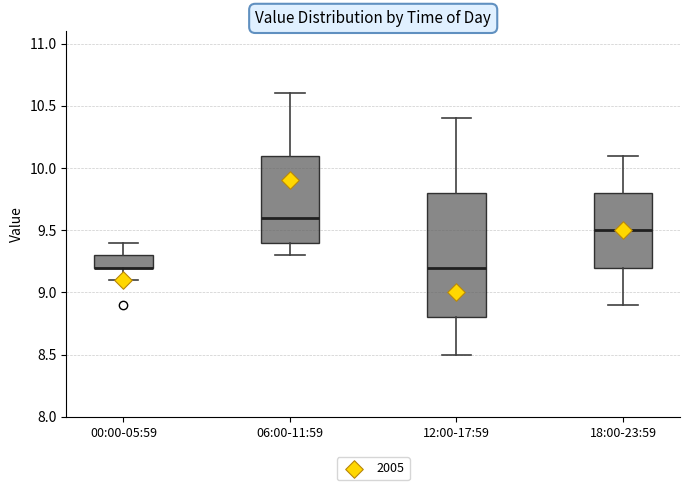

Reading left to right, transcribe this box plot: for each box, give where its median line is, the range the box spans, and where its two whiskers end, as read against the y-axis. The values are not printed on the chart, so give them approximately, as read against the axis.

00:00-05:59: median 9.2 (drawn on the box's lower edge), box 9.2 to 9.3, whiskers 9.1 to 9.4
06:00-11:59: median 9.6, box 9.4 to 10.1, whiskers 9.3 to 10.6
12:00-17:59: median 9.2, box 8.8 to 9.8, whiskers 8.5 to 10.4
18:00-23:59: median 9.5, box 9.2 to 9.8, whiskers 8.9 to 10.1